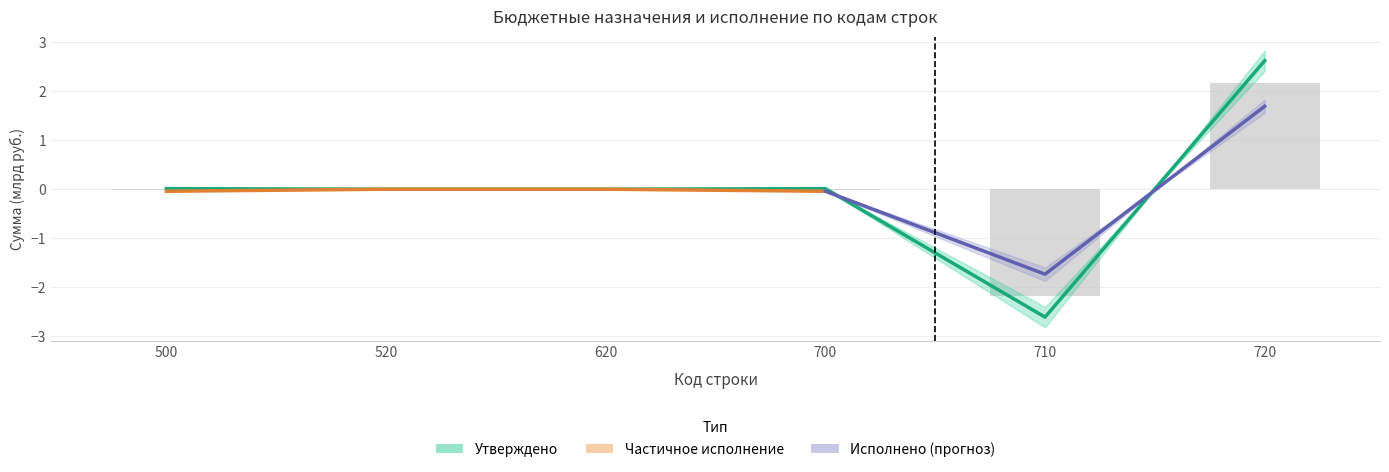

The Исполнено (консолид.) series shows 1.5 at 520. True or false?

False